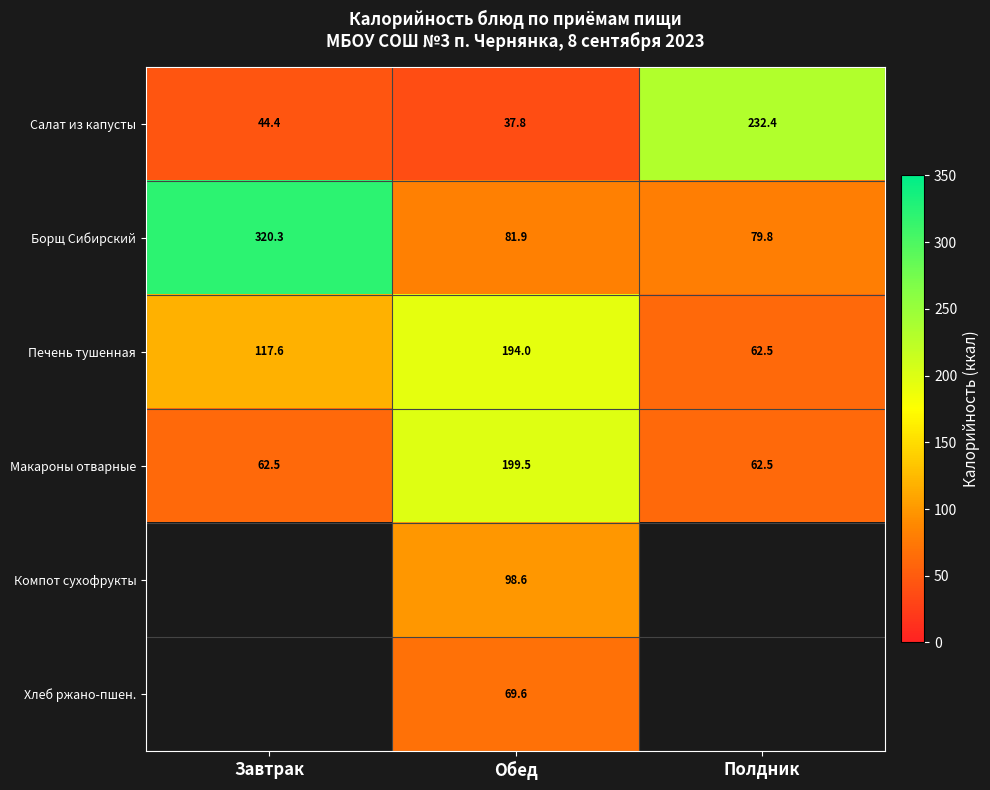

What is the minimum value for Макароны отварные?

62.5